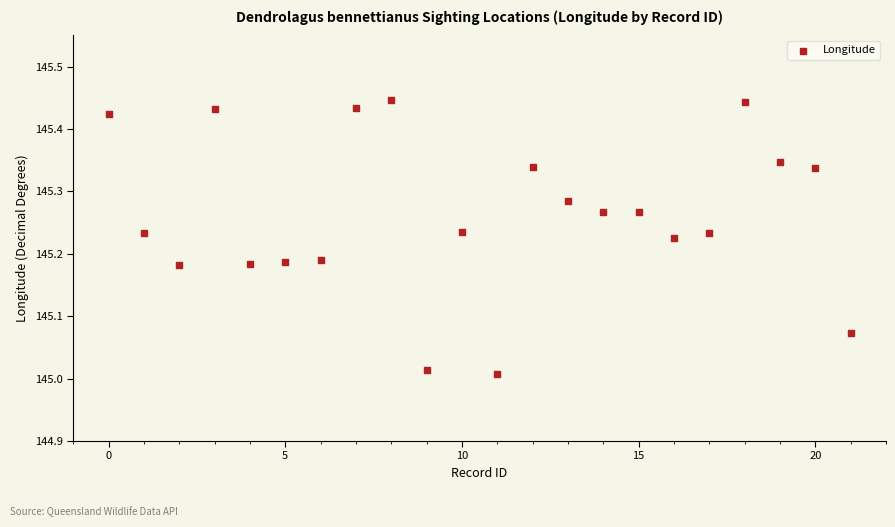

What is the range of Y values (max minus min)?

0.4